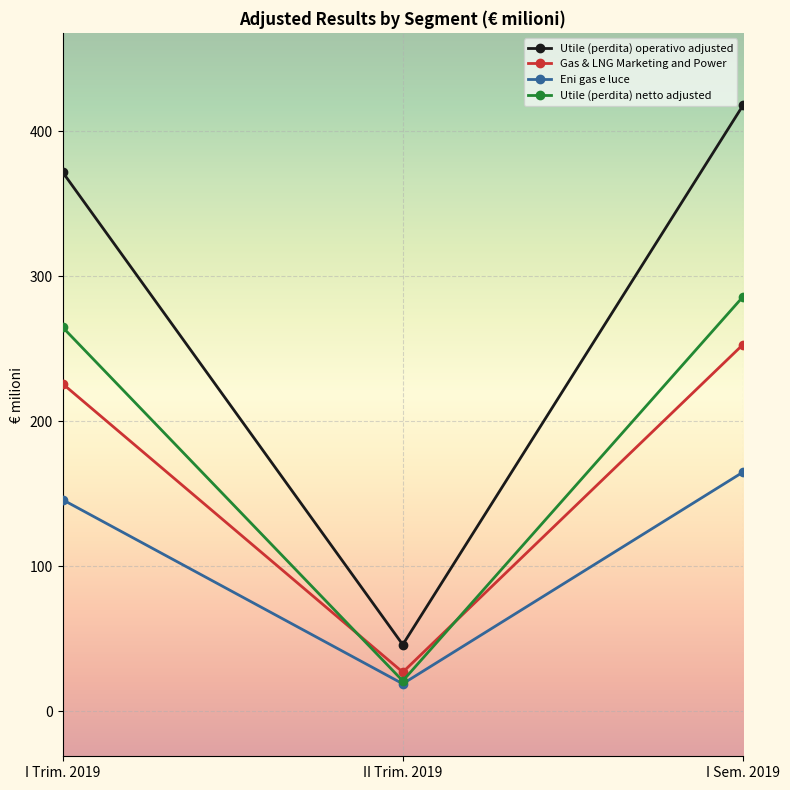

How many lines are shown in the chart?

4